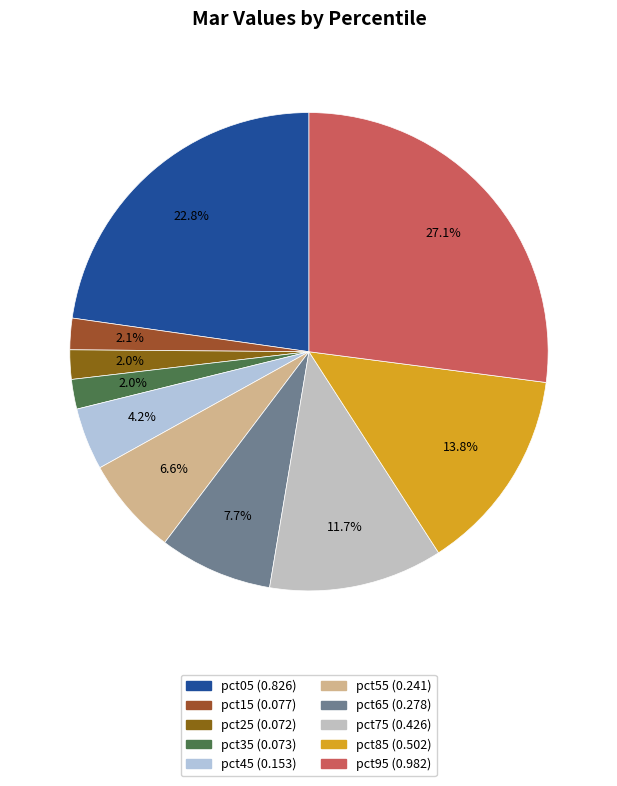

Is it true that pct35 is 2% of the pie?

True